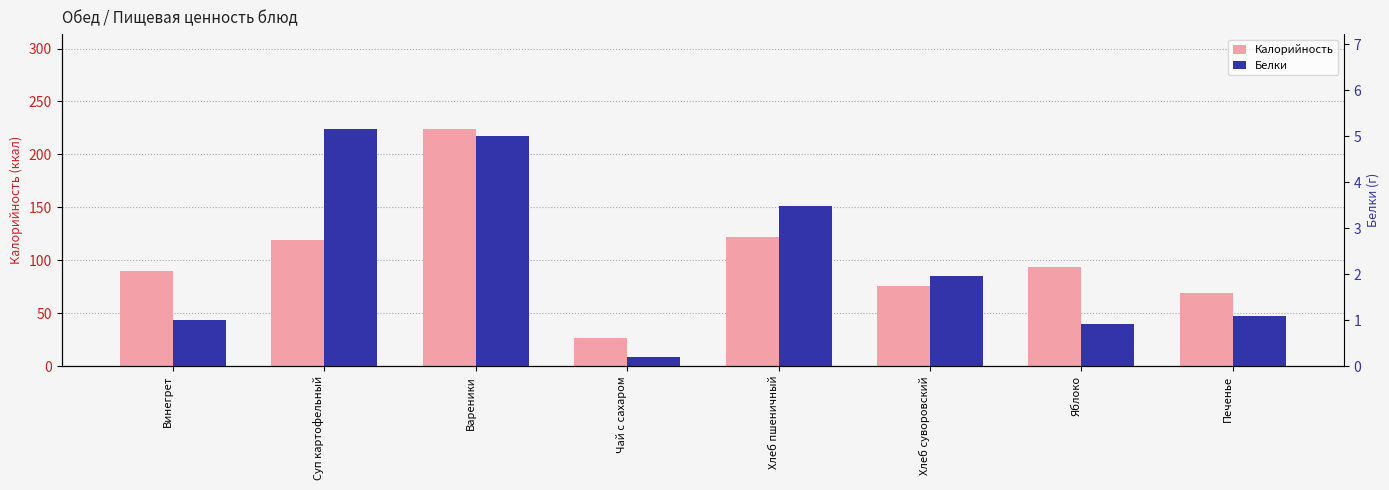

List the series in order of their peak value, lowest first.

Белки, Калорийность